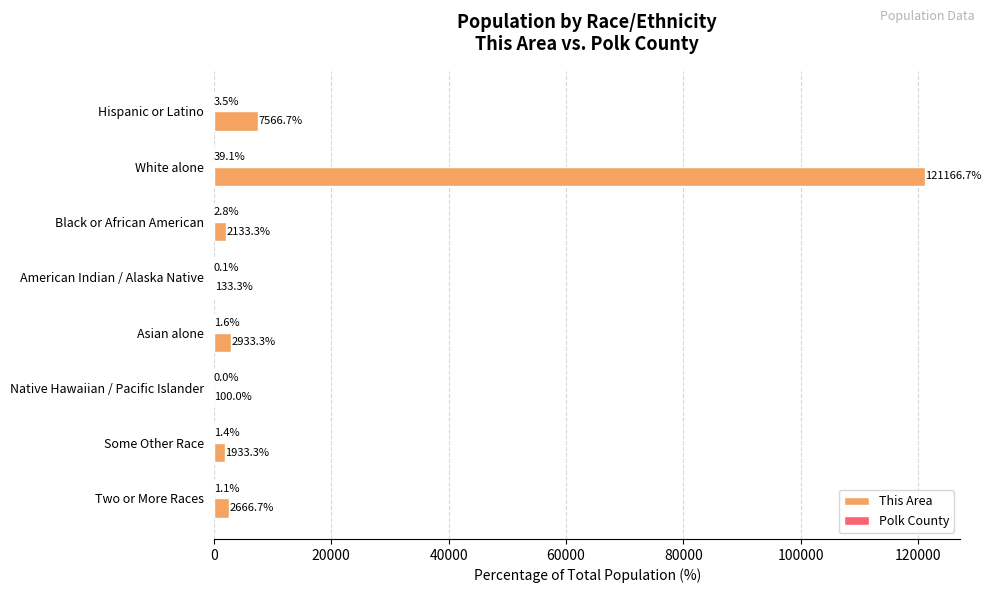

What is the sum of the This Area values at Native Hawaiian / Pacific Islander and American Indian / Alaska Native?

233.3